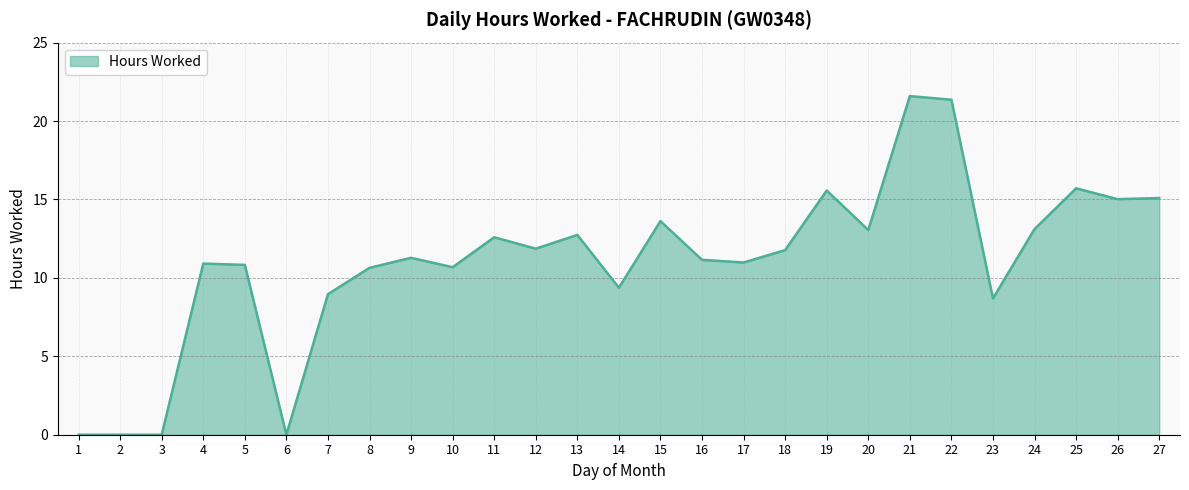

True or false: the data shows 11.0 at 17.

True